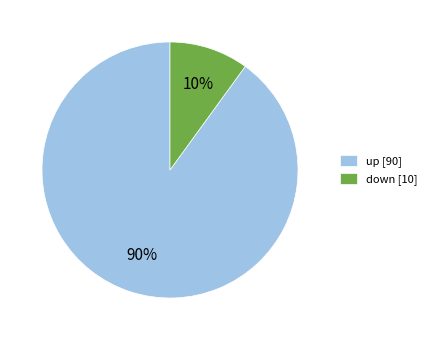

The up [90] slice represents 81% of the pie. True or false?

False